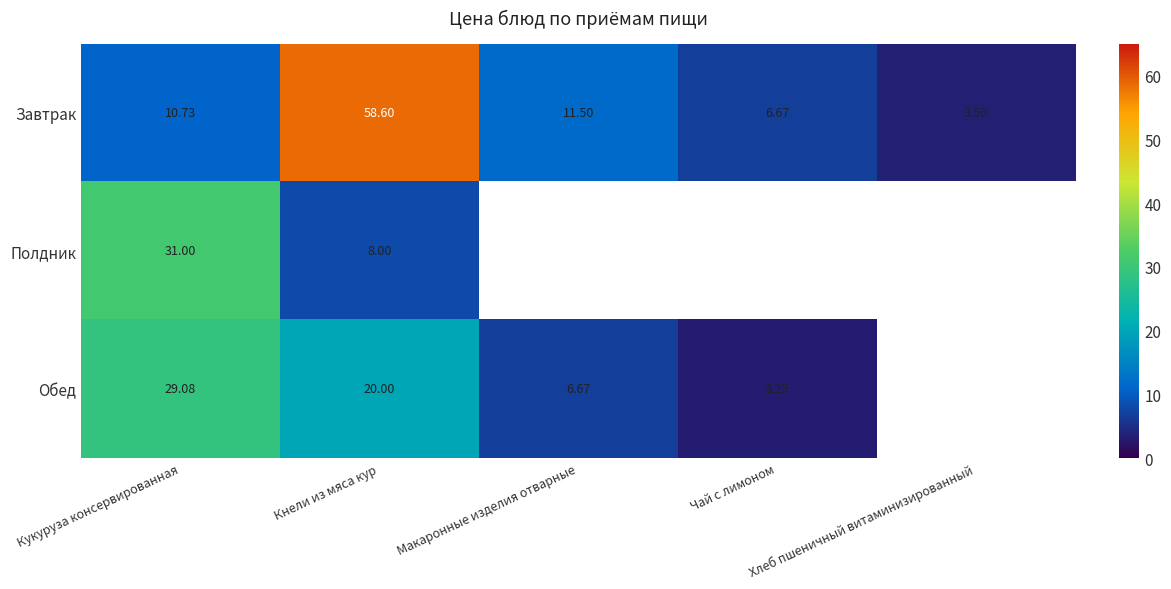

How many data points in Завтрак are less than 10?

2